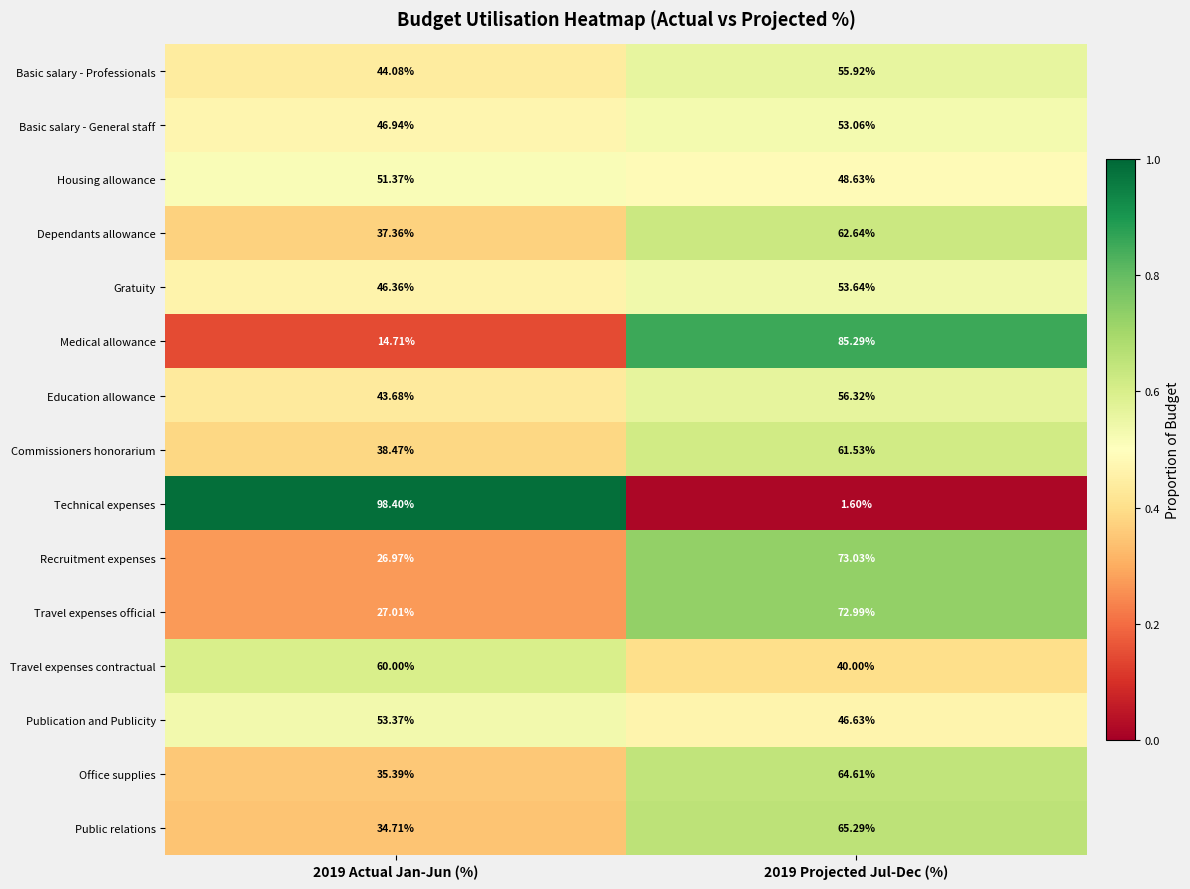

Is the value of Gratuity at 2019 Actual Jan-Jun (%) greater than the value of Medical allowance at 2019 Actual Jan-Jun (%)?

Yes